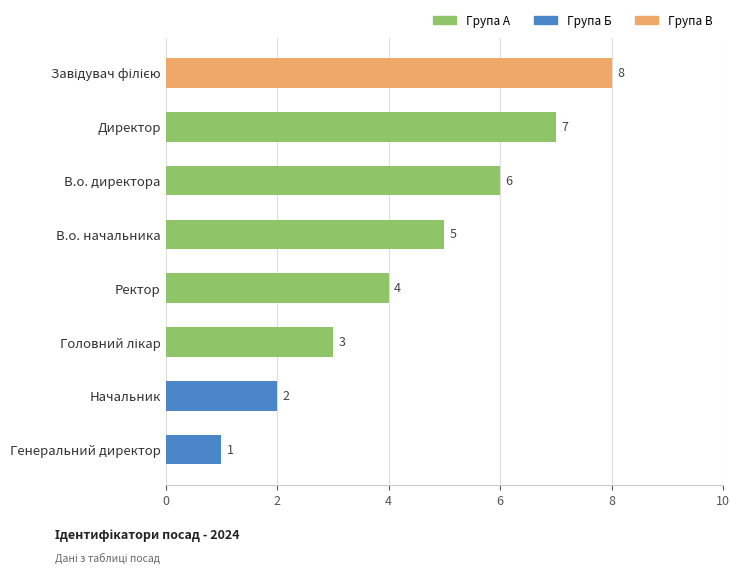

The chart shows a value of 6 at В.о. директора. True or false?

True